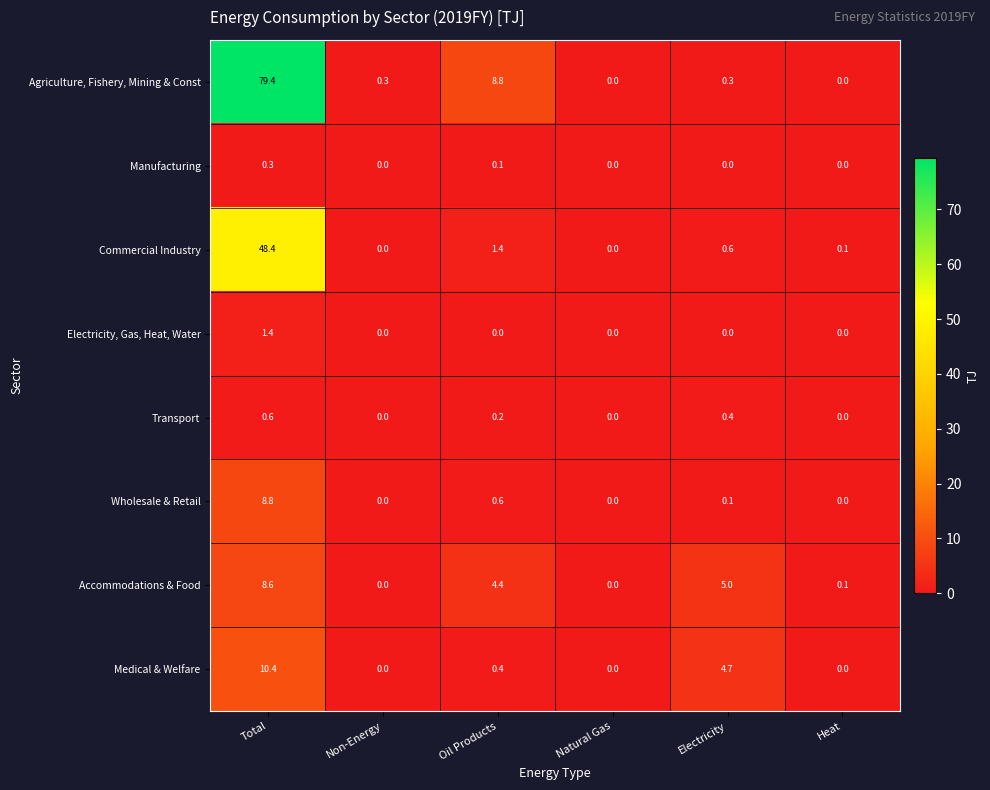

What is the sum of all Agriculture, Fishery, Mining & Const values?

88.8